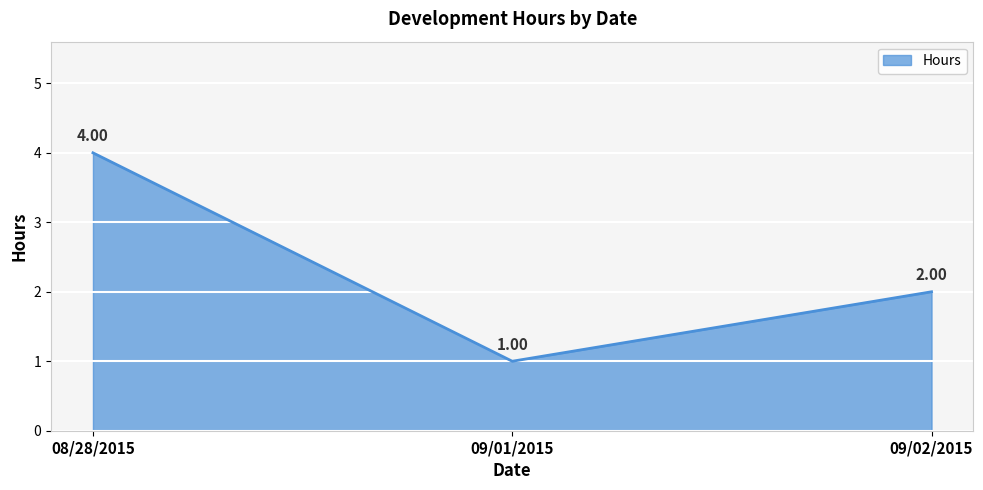

What is the greatest value displayed?

4